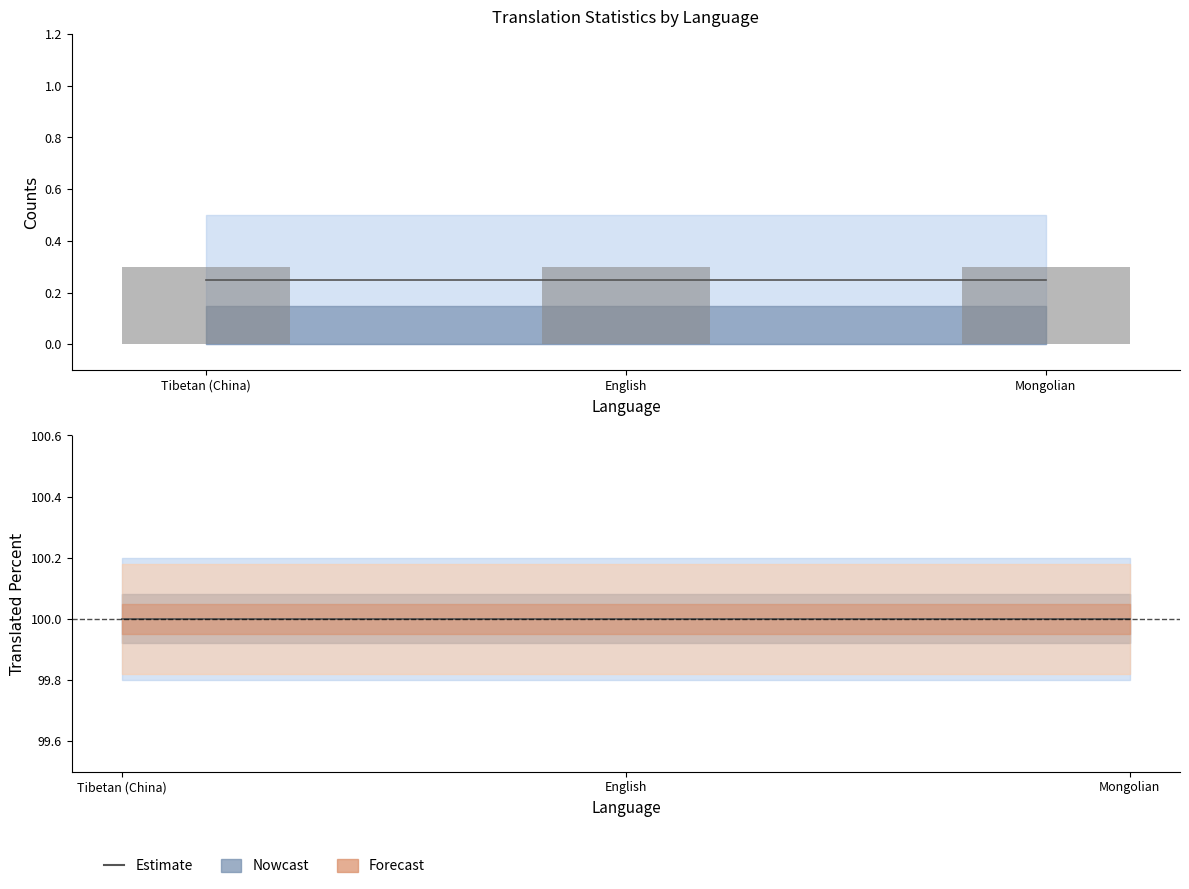

Is the value of total_chars at English greater than the value of translated_percent at Tibetan (China)?

No